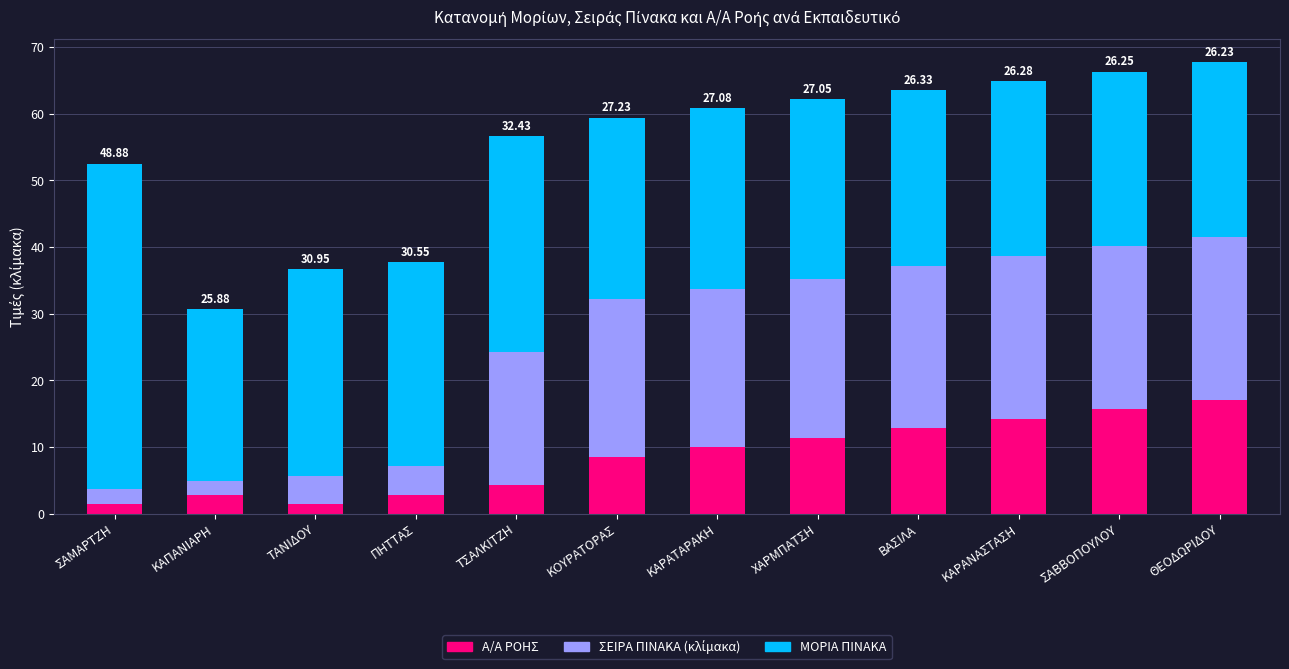

What is the sum of the Α/Α ΡΟΗΣ values at ΤΣΑΛΚΙΤΖΗ and ΚΑΡΑΝΑΣΤΑΣΗ?

18.5